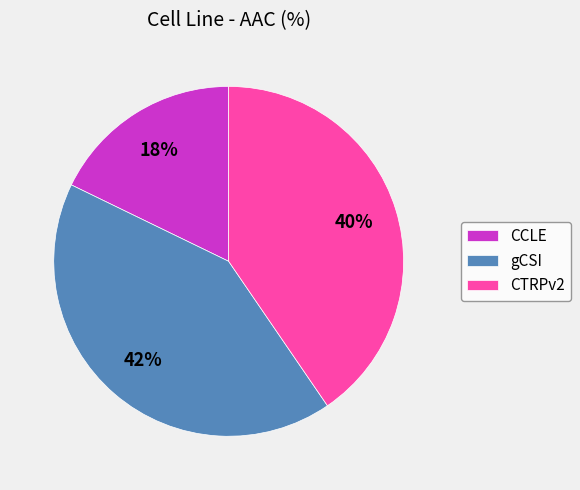

The gCSI slice represents 47% of the pie. True or false?

False